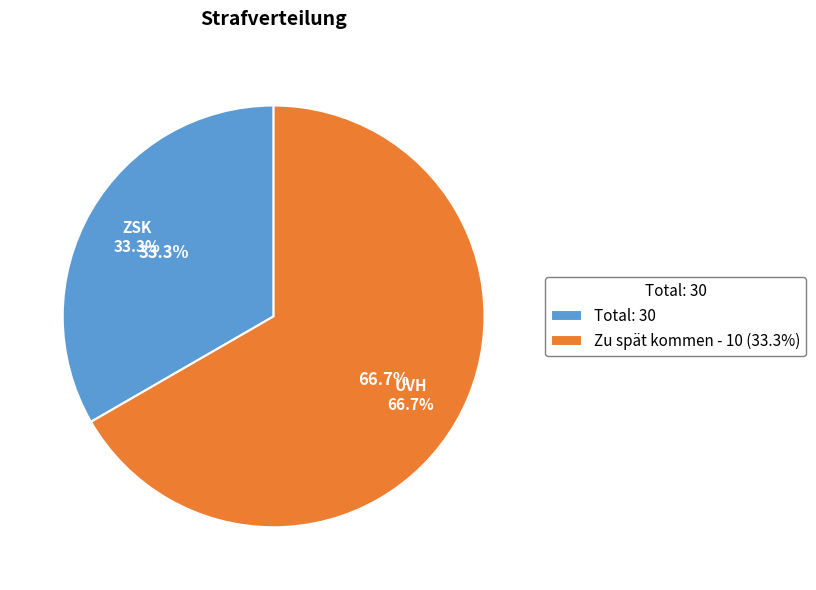

How many segments does this pie chart have?

2